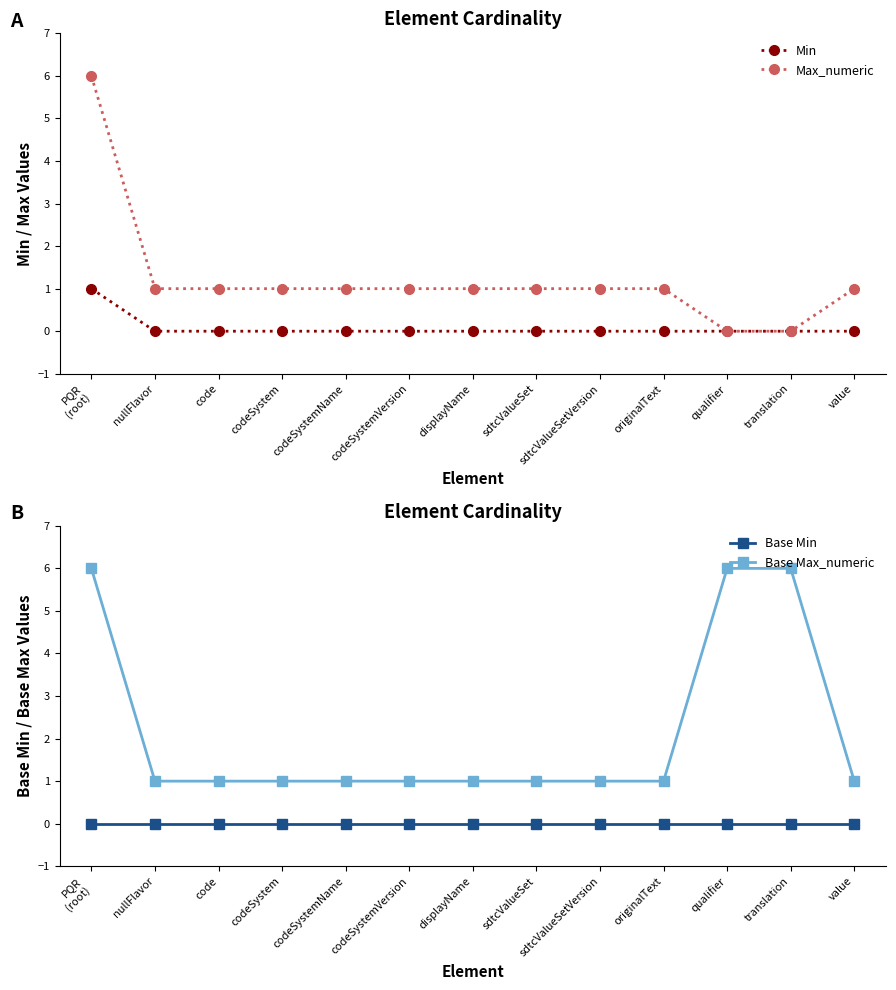

Reading left to right, what are all the values shown in this chart?

Min: PQR
(root)=1	nullFlavor=0	code=0	codeSystem=0	codeSystemName=0	codeSystemVersion=0	displayName=0	sdtcValueSet=0	sdtcValueSetVersion=0	originalText=0	qualifier=0	translation=0	value=0
Max_numeric: PQR
(root)=6	nullFlavor=1	code=1	codeSystem=1	codeSystemName=1	codeSystemVersion=1	displayName=1	sdtcValueSet=1	sdtcValueSetVersion=1	originalText=1	qualifier=0	translation=0	value=1
Base Min: PQR
(root)=0	nullFlavor=0	code=0	codeSystem=0	codeSystemName=0	codeSystemVersion=0	displayName=0	sdtcValueSet=0	sdtcValueSetVersion=0	originalText=0	qualifier=0	translation=0	value=0
Base Max_numeric: PQR
(root)=6	nullFlavor=1	code=1	codeSystem=1	codeSystemName=1	codeSystemVersion=1	displayName=1	sdtcValueSet=1	sdtcValueSetVersion=1	originalText=1	qualifier=6	translation=6	value=1